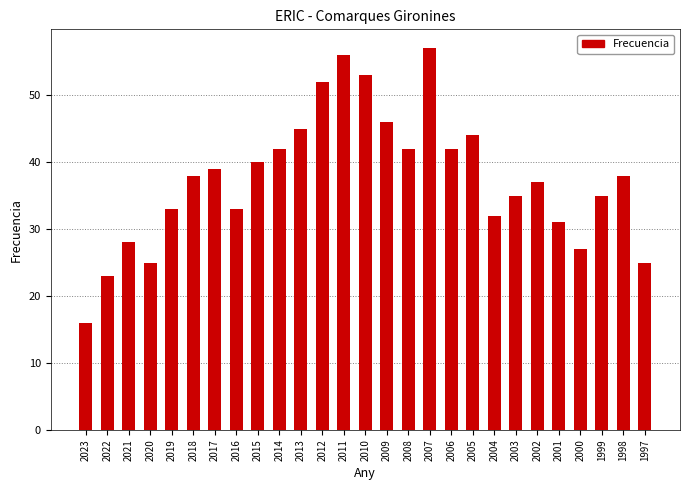

Read the value at 2016, to the nearest 5.

35